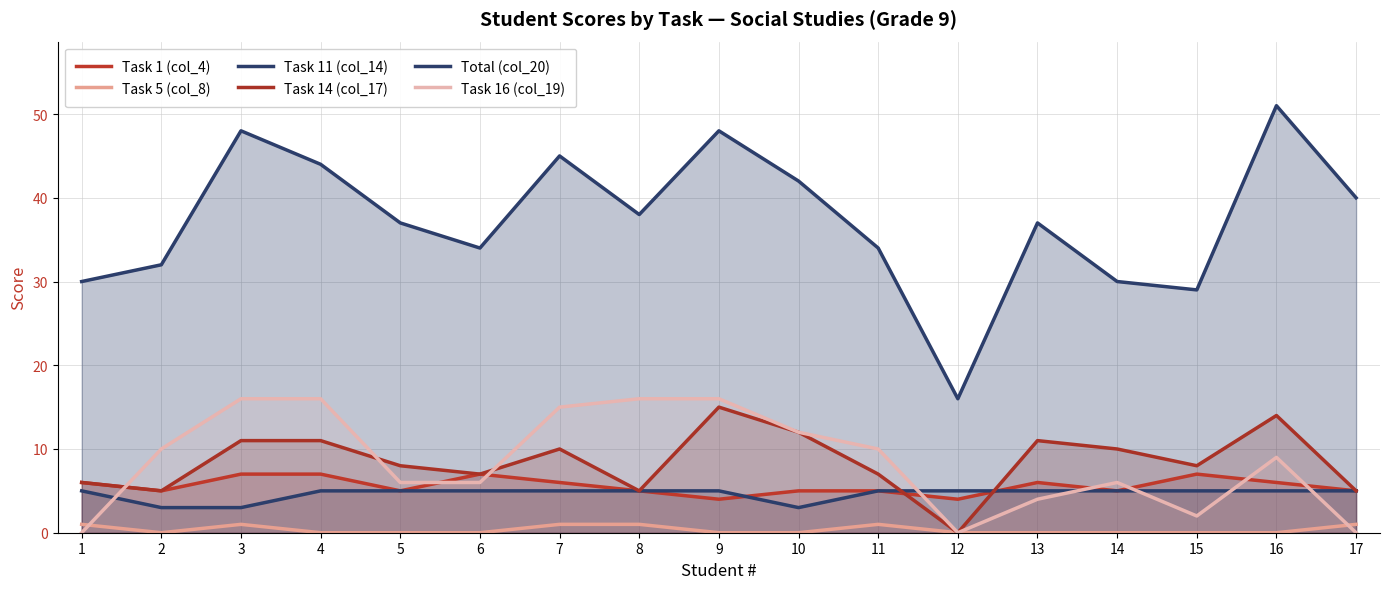

What is the difference between the Task 14 (col_17) values at 8 and 10?

7